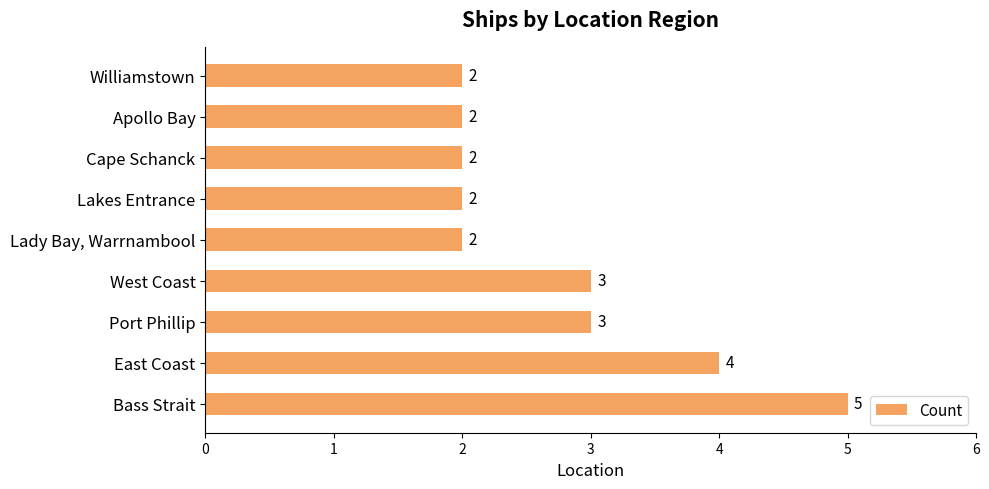

What is the maximum value shown in the chart?

5